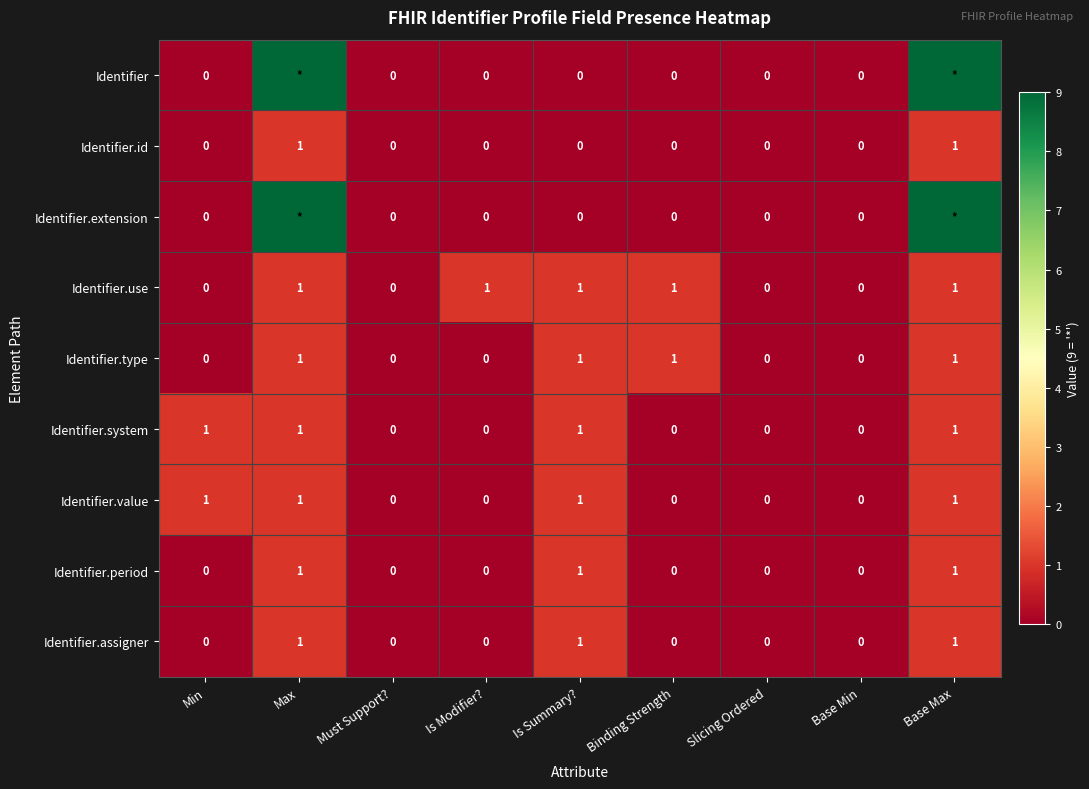

True or false: Identifier.id has a value of 0 at Is Modifier?.

True